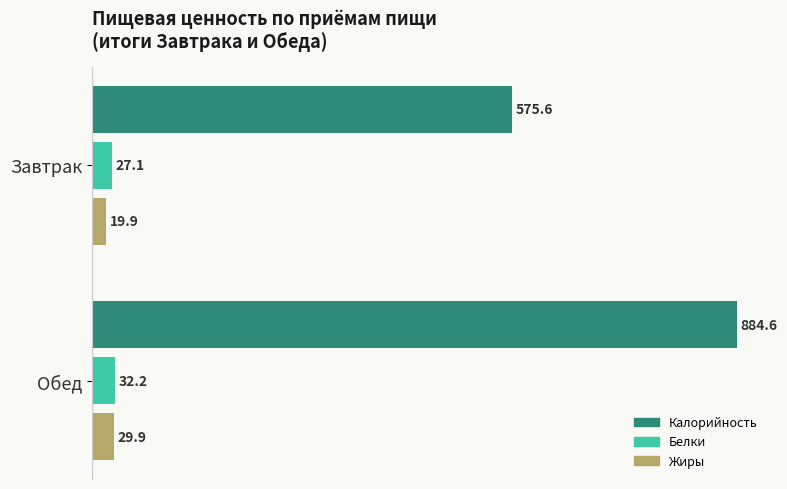

What is the minimum value for Белки?

27.1